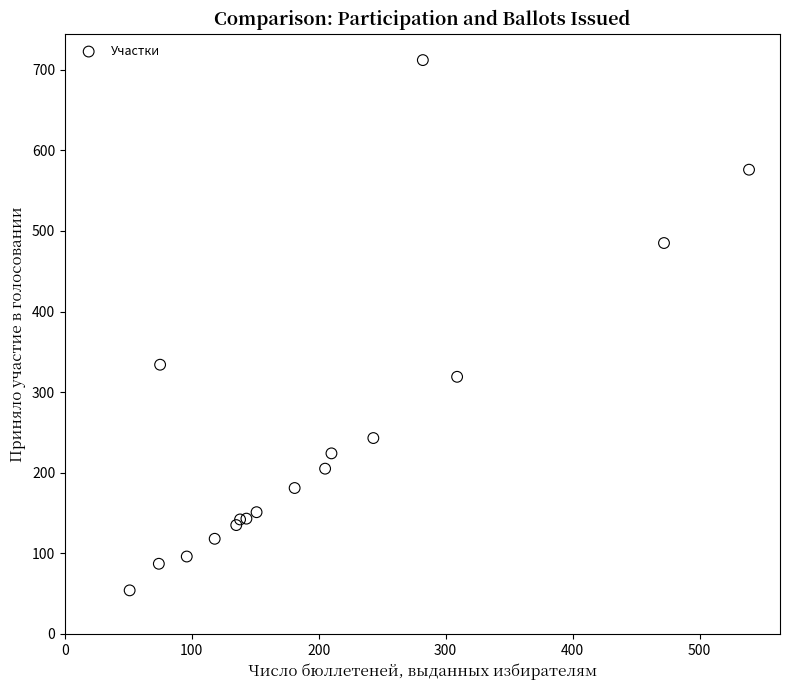

What Y value in the scatter plot is closest to 383?

334